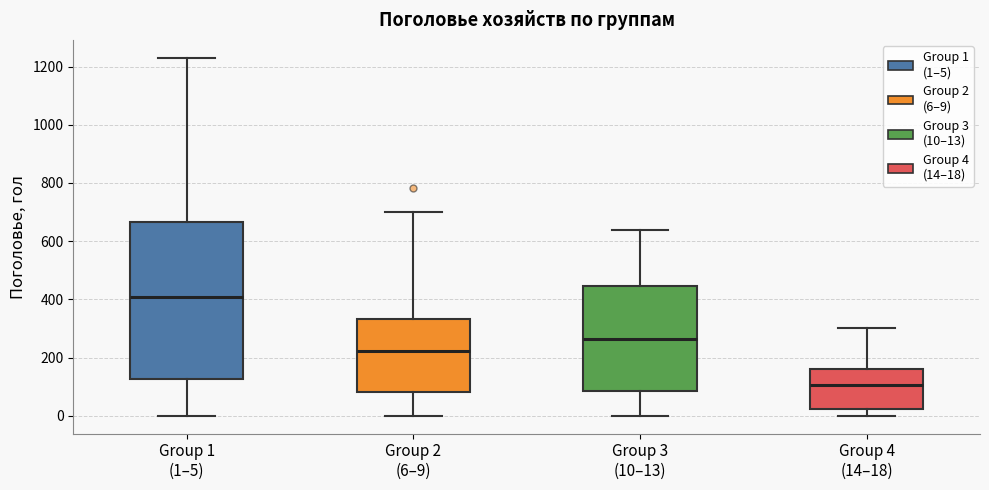

Reading left to right, read every box against the y-axis: the position of its median line, the range the box covers, and the ends of its whiskers. The values are not printed on the chart, so give them approximately, as read against the axis.

Group 1 (1–5): median 400, box 120 to 660, whiskers 0 to 1240
Group 2 (6–9): median 220, box 80 to 340, whiskers 0 to 700
Group 3 (10–13): median 260, box 80 to 440, whiskers 0 to 640
Group 4 (14–18): median 100, box 20 to 160, whiskers 0 to 300